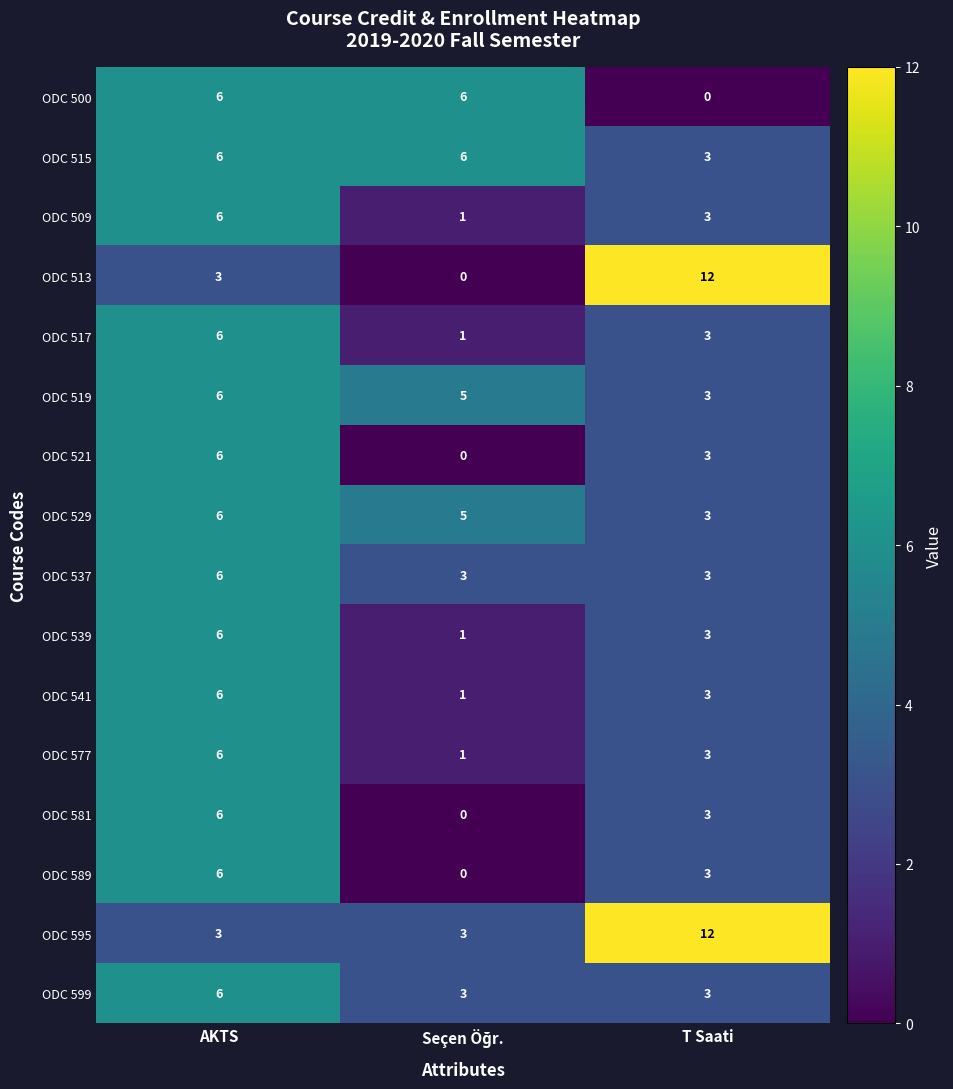

How many categories are shown in the chart?

3